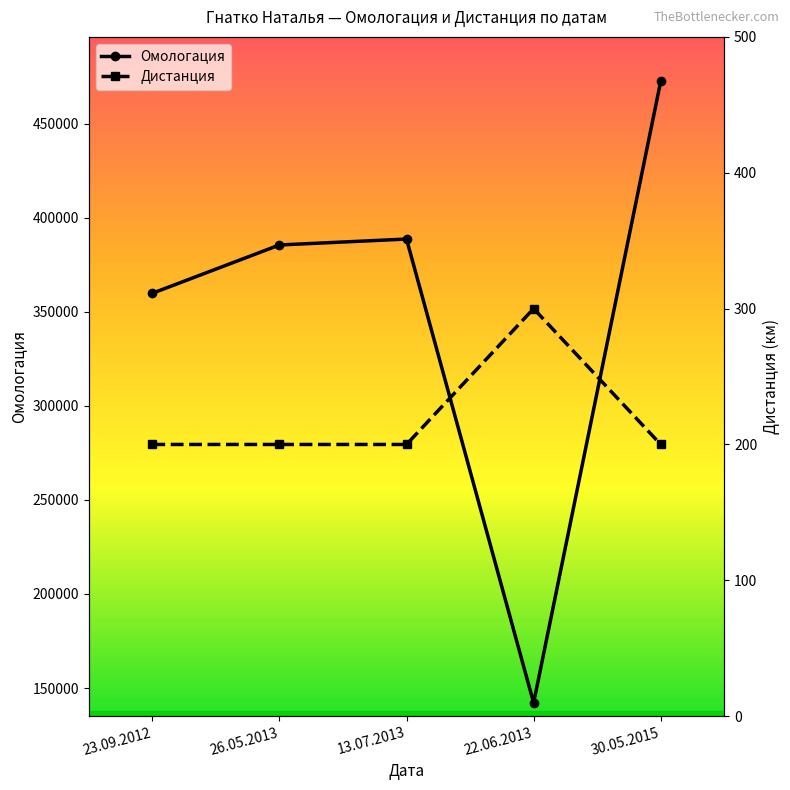

At which category is the sum across all series the highest?

30.05.2015